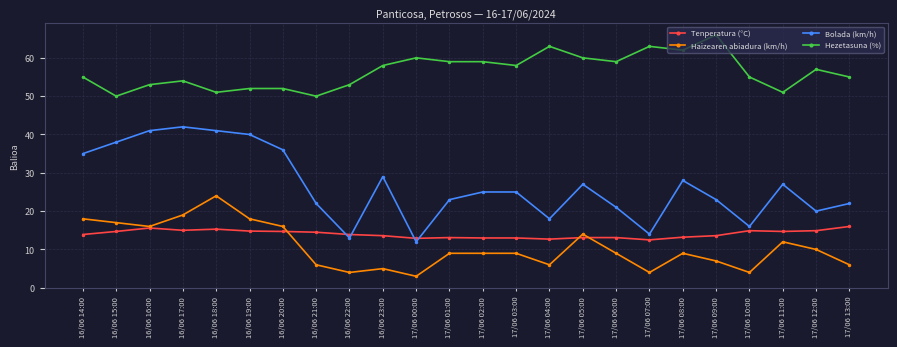

True or false: Bolada (km/h) has more than 0 interior local peaks.

True